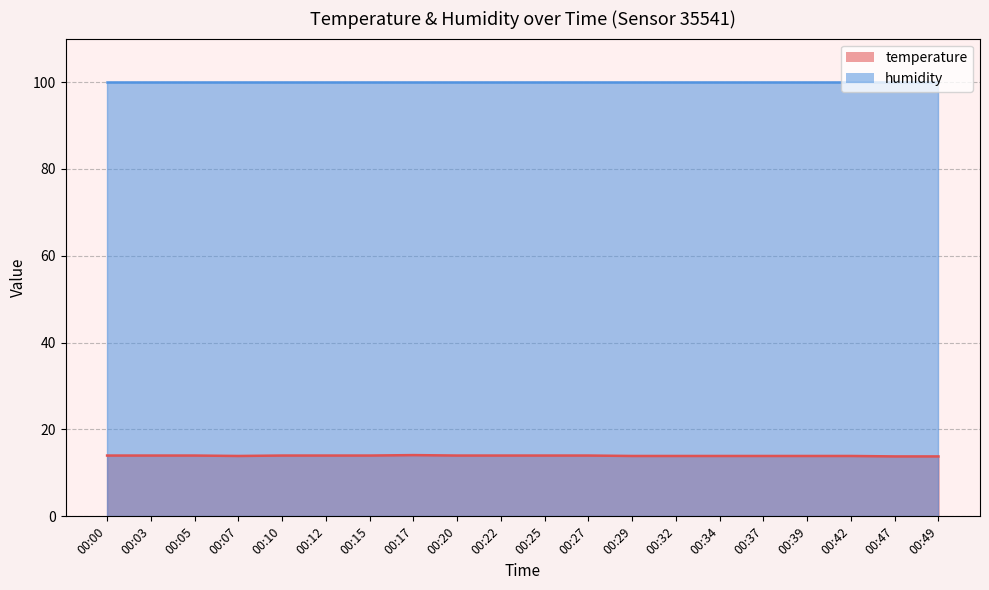

Read the value at 00:12.

14.0